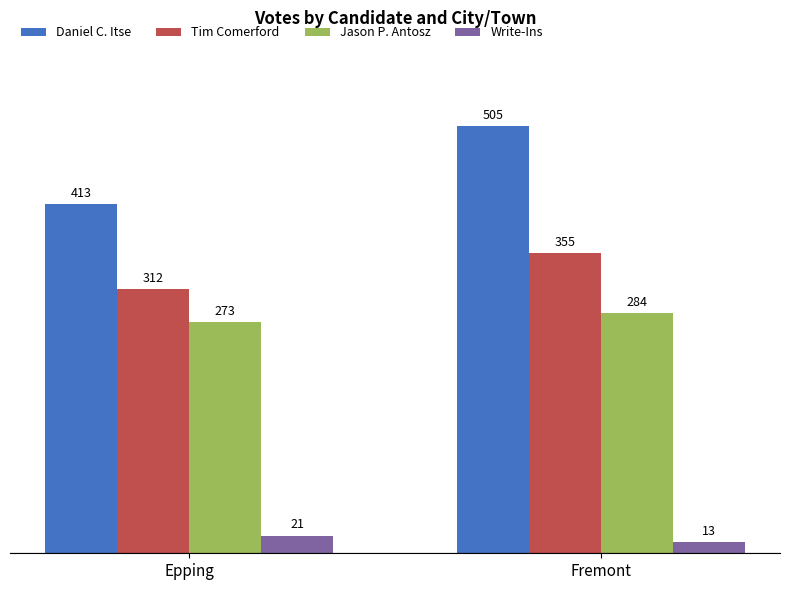

Is it true that Jason P. Antosz equals 407 at Fremont?

False